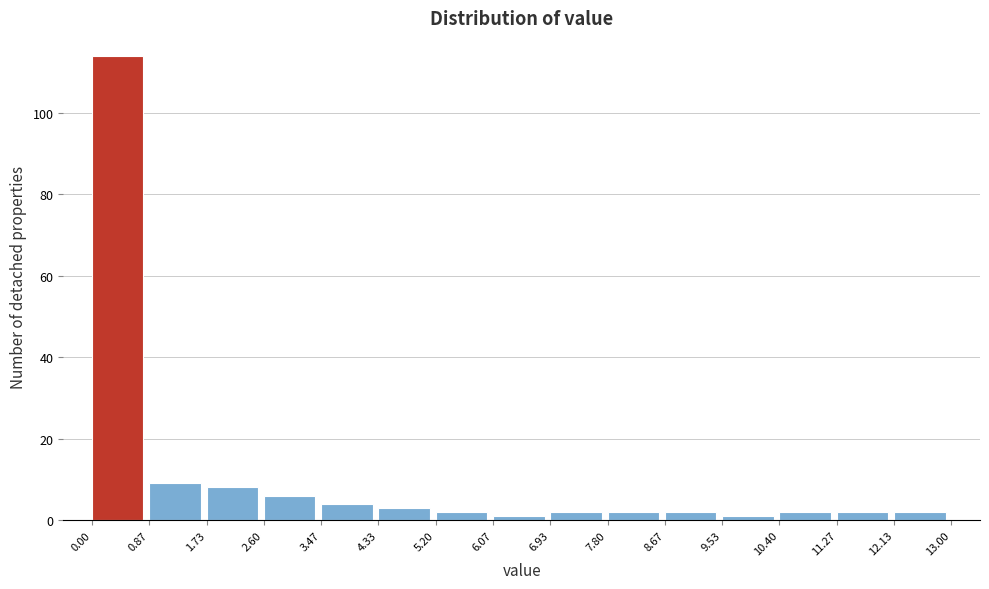

Reading left to right, transcribe this chart: for each bar, give the range it covers on the x-axis and its height. The values are not printed on the chart, so give them approximately, as read against the axis.

0.00 to 0.87: 114
0.87 to 1.73: 10
1.73 to 2.60: 8
2.60 to 3.47: 6
3.47 to 4.33: 4
4.33 to 5.20: 4
5.20 to 6.07: 2
6.07 to 6.93: under 2
6.93 to 7.80: 2
7.80 to 8.67: 2
8.67 to 9.53: 2
9.53 to 10.40: under 2
10.40 to 11.27: 2
11.27 to 12.13: 2
12.13 to 13.00: 2